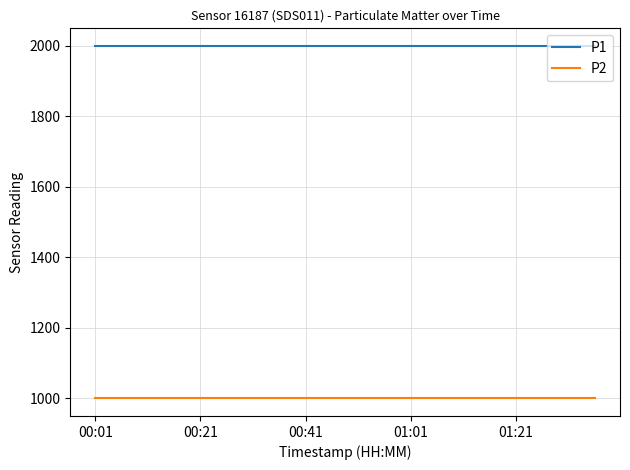

True or false: P1 and P2 cross at least once.

False